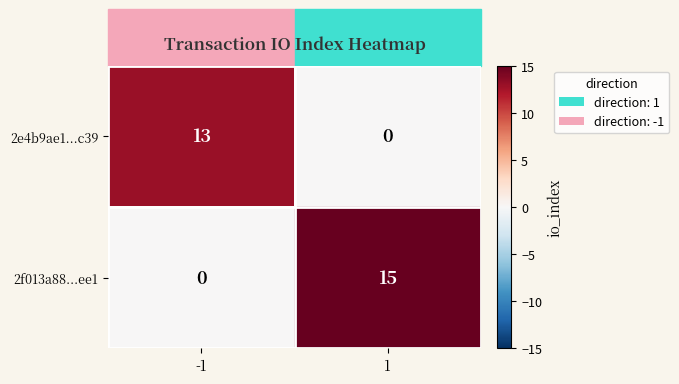

True or false: 2e4b9ae1...c39 has a value of -7 at 1.

False